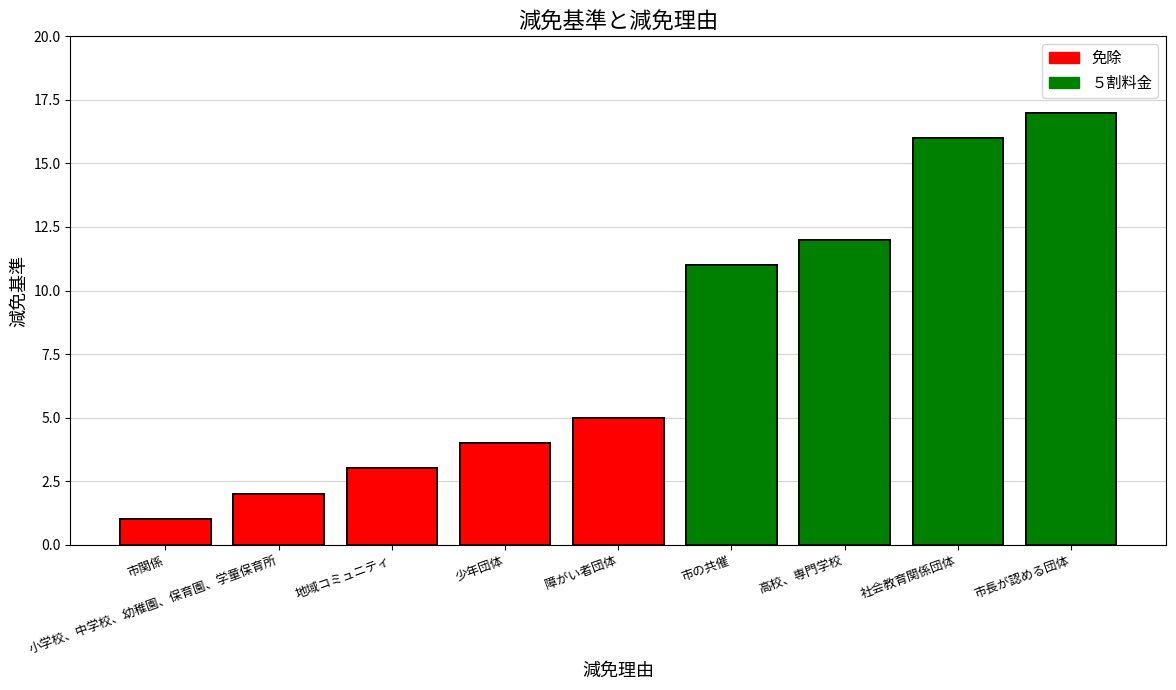

What position from the right is 少年団体?

6